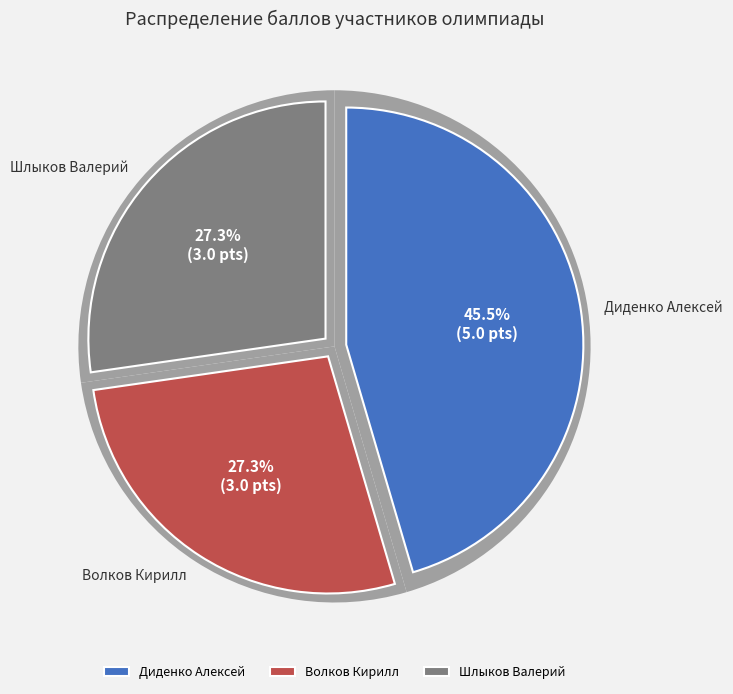

What is the change in value from Диденко Алексей to Шлыков Валерий?

-2